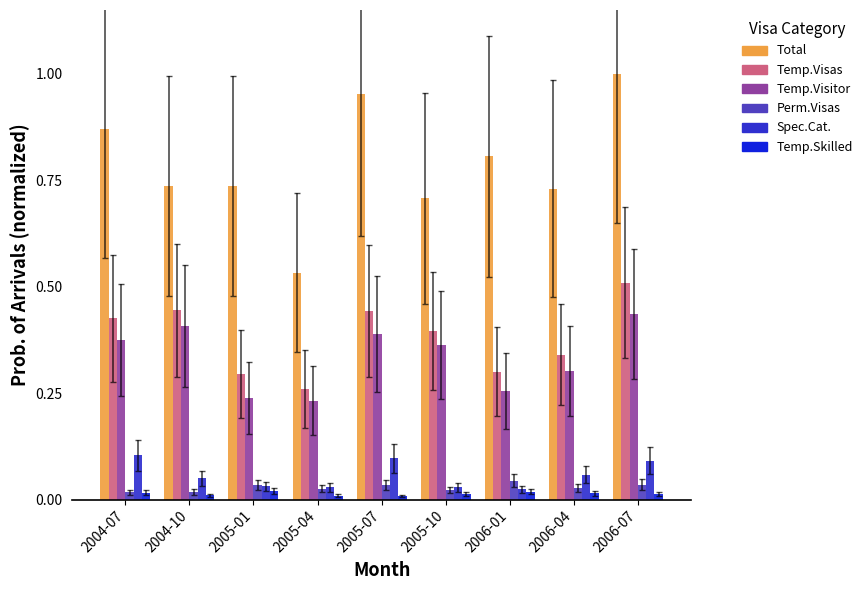

How many data points does each series have?

9